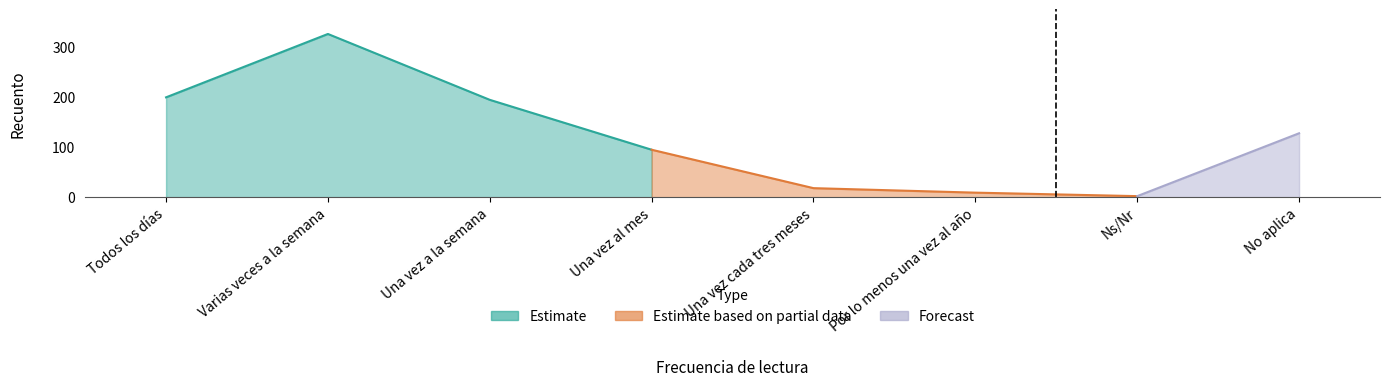

What is the change in value from Una vez al mes to Por lo menos una vez al año?

-86